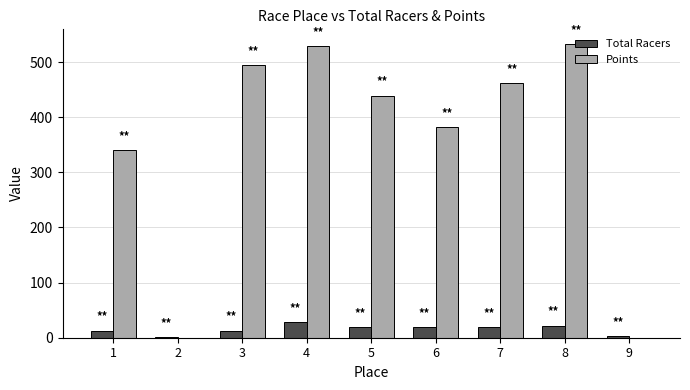

Does the chart contain stacked bars?

No